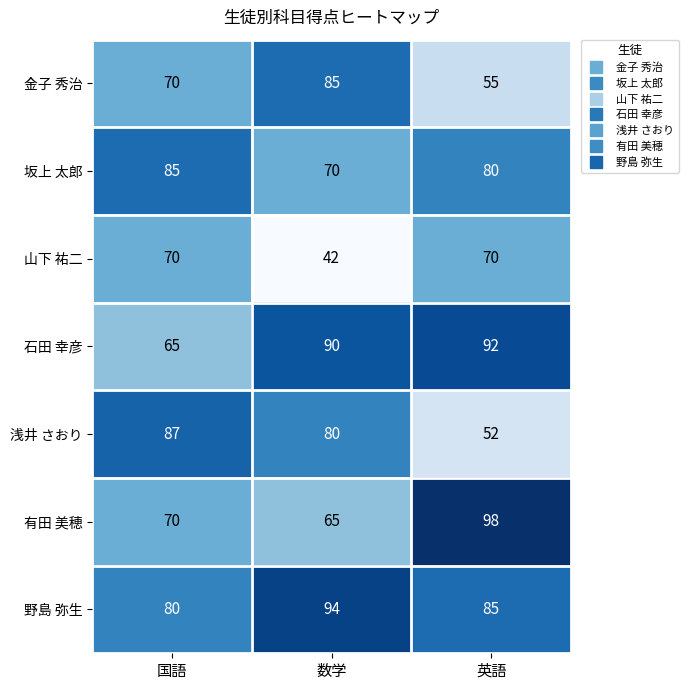

Count the 有田 美穂 values in the range 65 to 98.

3